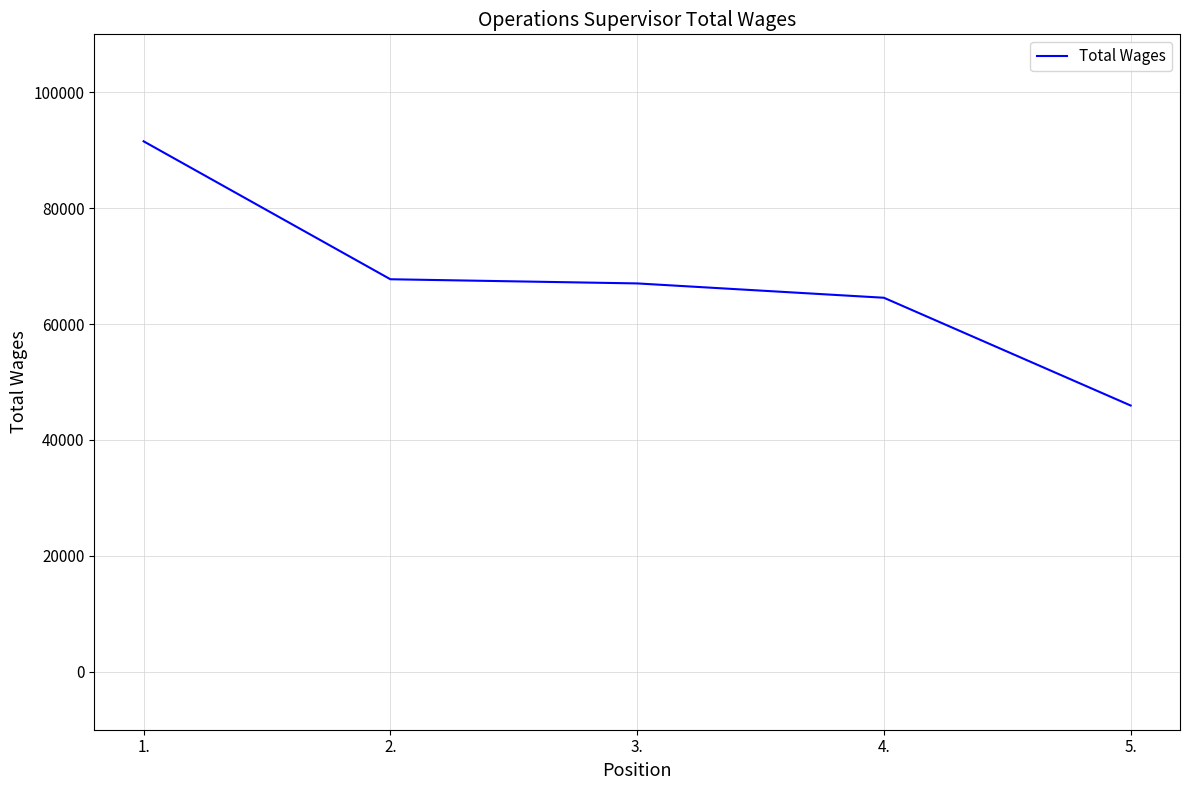

True or false: the data has more than 1 interior local peaks.

False